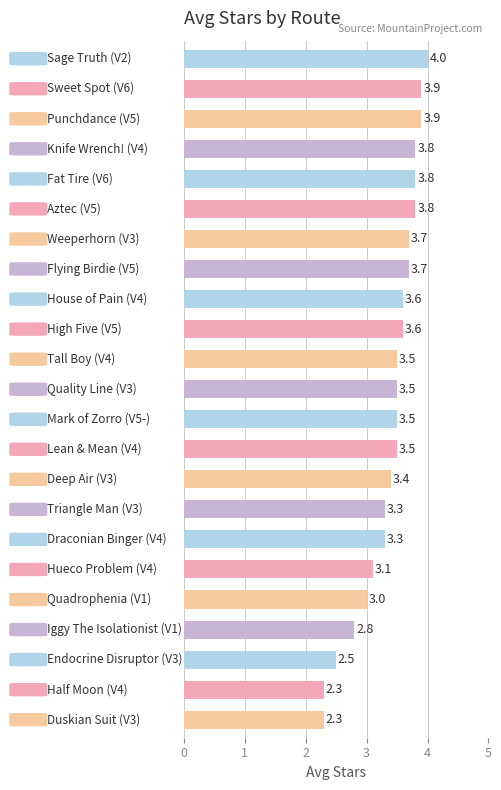

What is the minimum value shown in the chart?

2.3